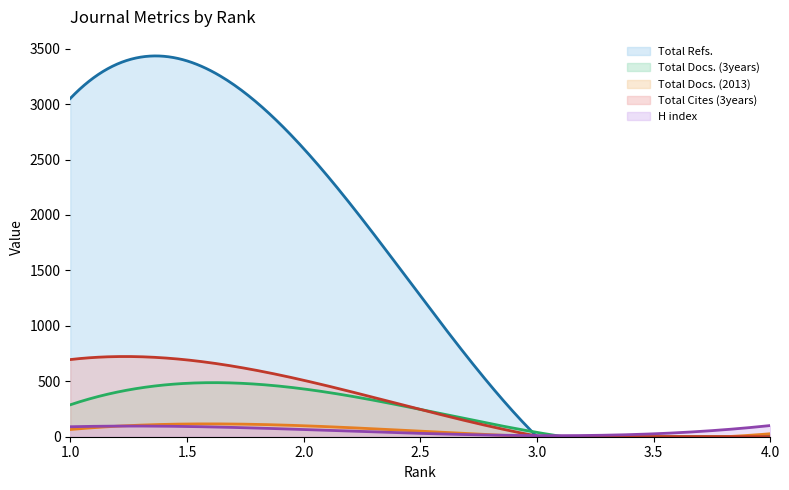

What is the difference between the maximum and second lowest values in the Total Docs. (3years) series?

487.8